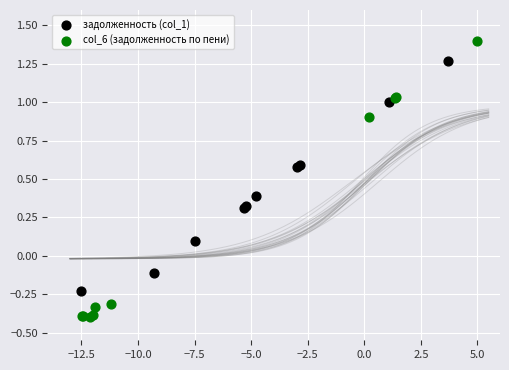

Which series contains the highest Y value?

col_6 (задолженность по пени)